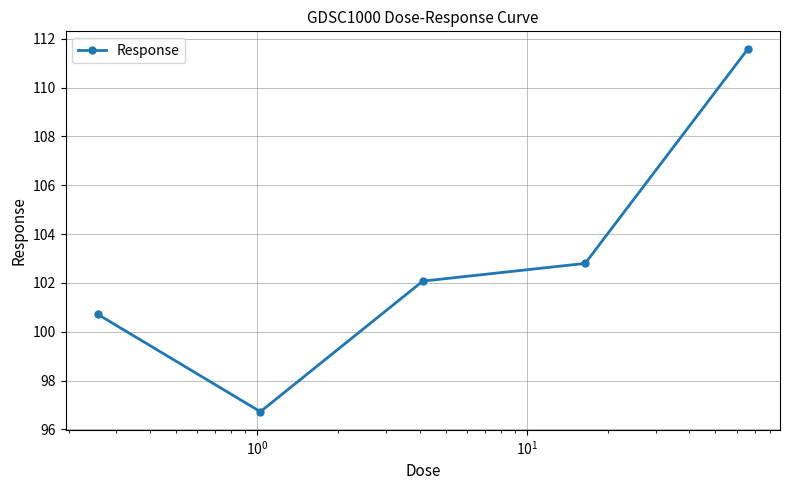

How many interior local valleys (lower than both neighbors) does the data have?

1